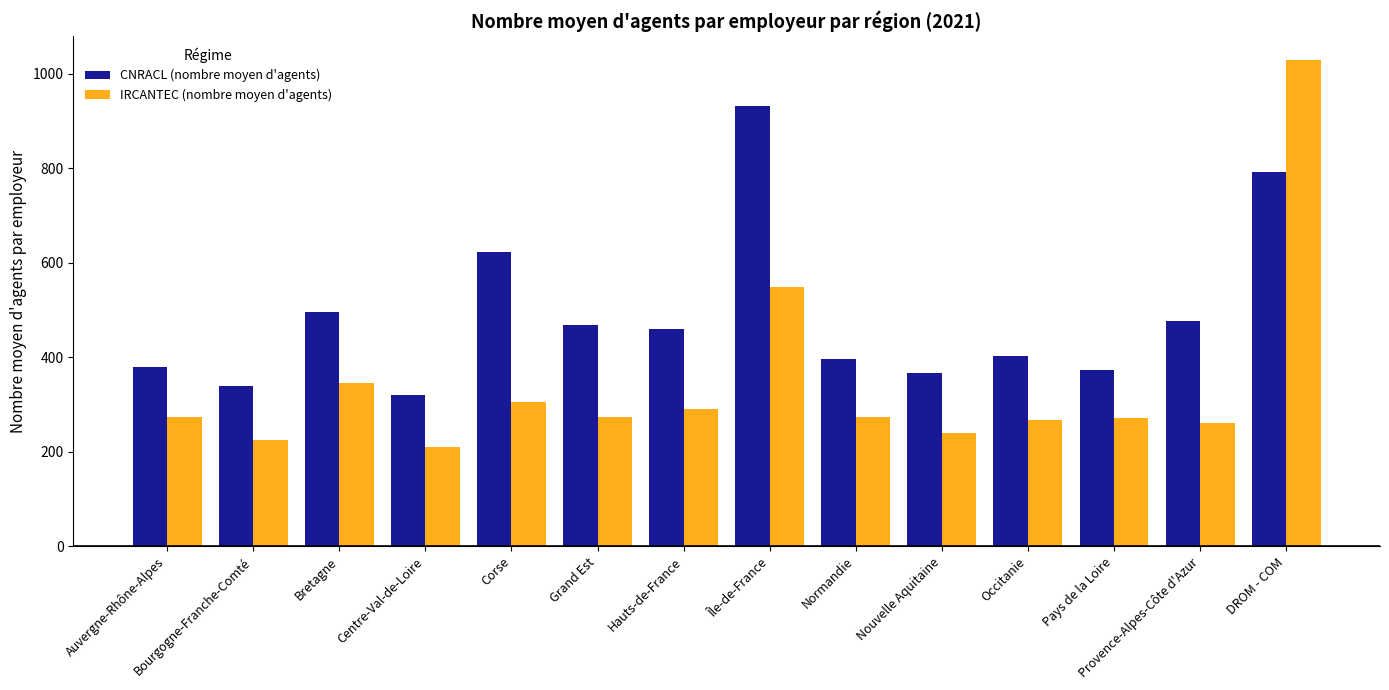

What is the value of the IRCANTEC (nombre moyen d'agents) bar at the 4th from the left?

209.9